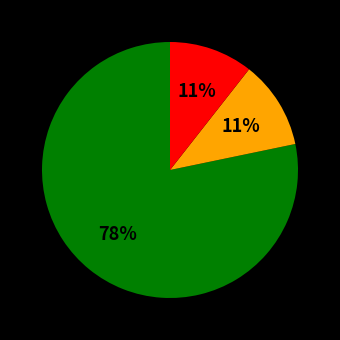

To the nearest percent, what is the average slice percentage?

33%